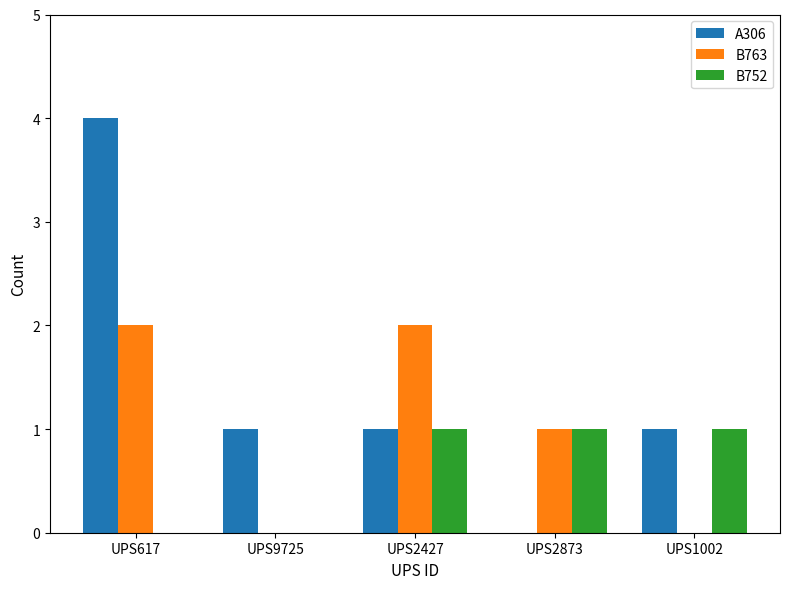

At which category does the chart reach its peak across all series?

UPS617